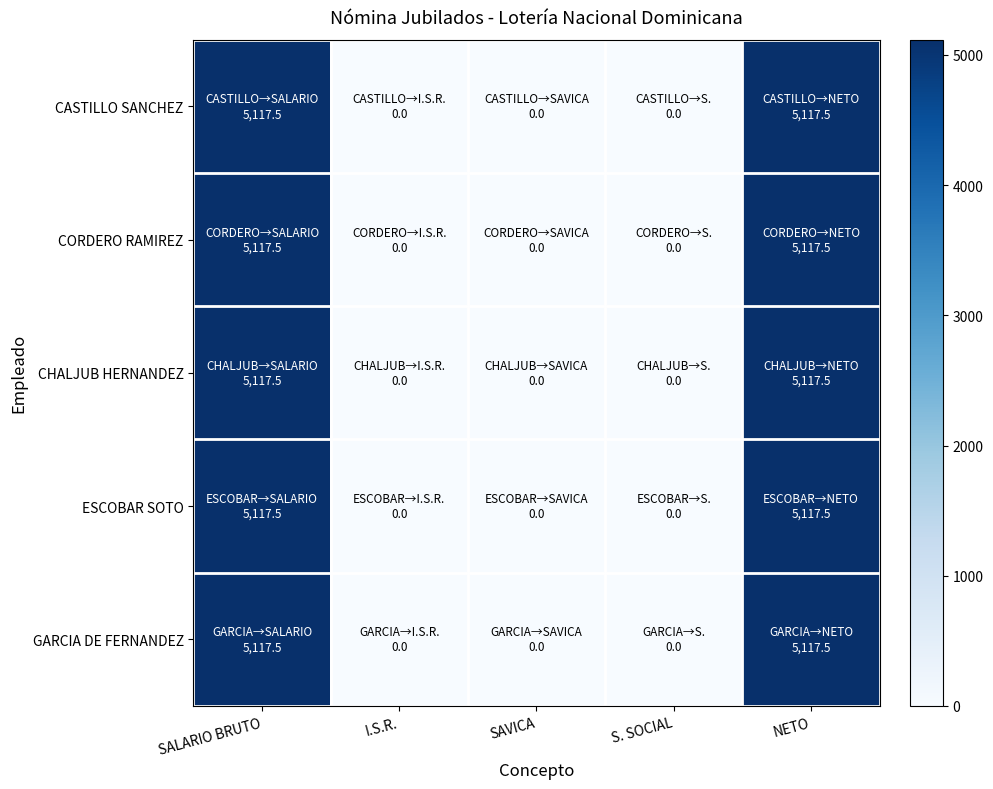

Which series has the largest range (max minus min)?

CASTILLO SANCHEZ